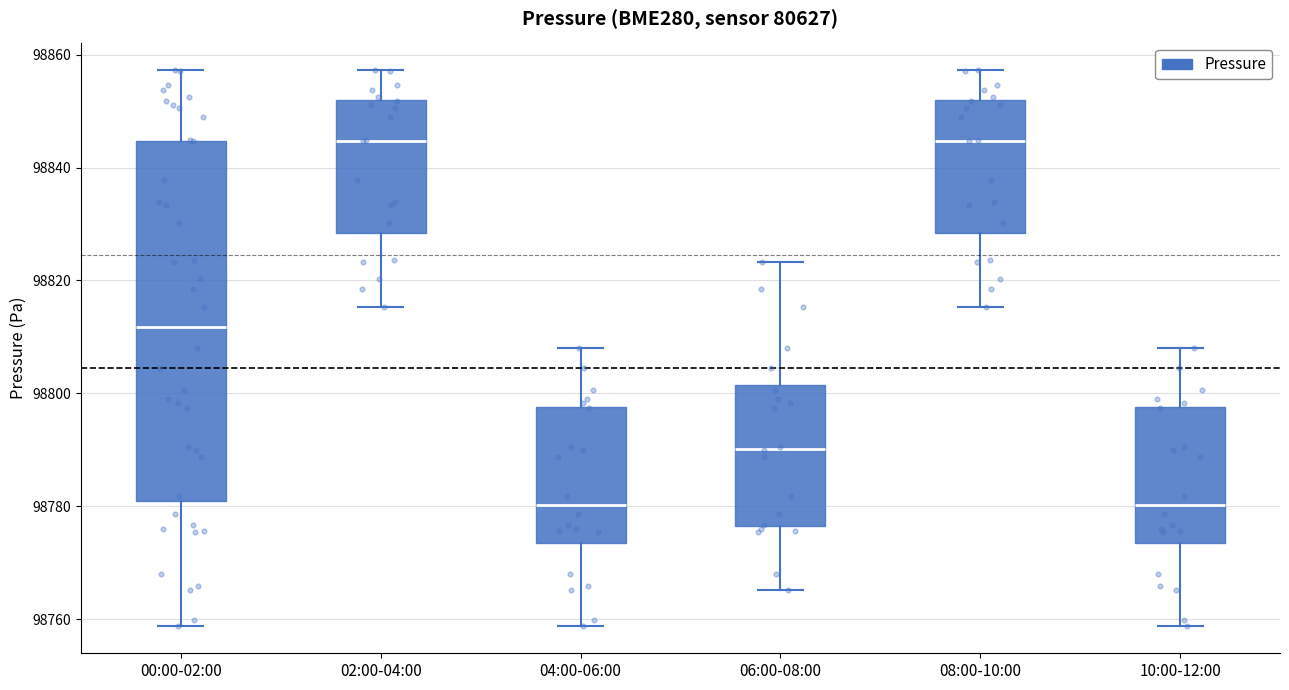

Reading left to right, transcribe this box plot: for each box, give where its median line is, the range the box spans, and where its two whiskers end, as read against the y-axis. The values are not printed on the chart, so give them approximately, as read against the axis.

00:00-02:00: median 98812, box 98780 to 98844, whiskers 98758 to 98858
02:00-04:00: median 98844, box 98828 to 98852, whiskers 98816 to 98858
04:00-06:00: median 98780, box 98774 to 98798, whiskers 98758 to 98808
06:00-08:00: median 98790, box 98776 to 98802, whiskers 98766 to 98824
08:00-10:00: median 98844, box 98828 to 98852, whiskers 98816 to 98858
10:00-12:00: median 98780, box 98774 to 98798, whiskers 98758 to 98808